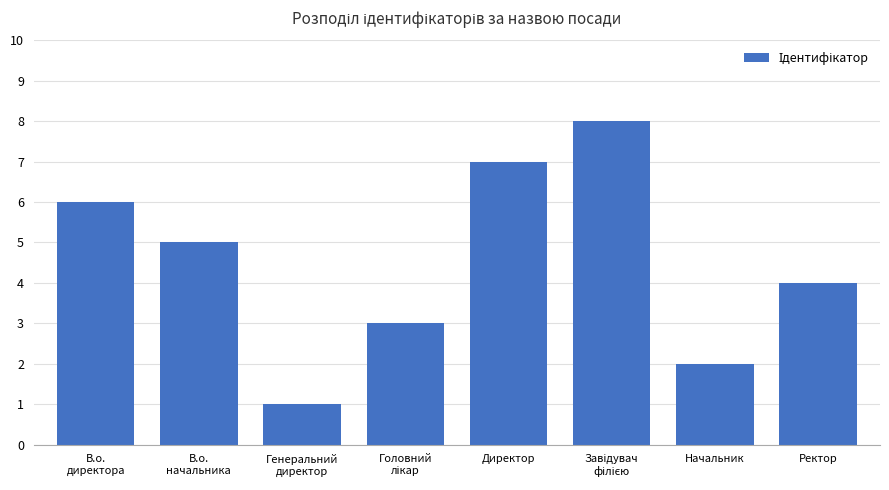

What is the difference between the maximum and minimum values?

7